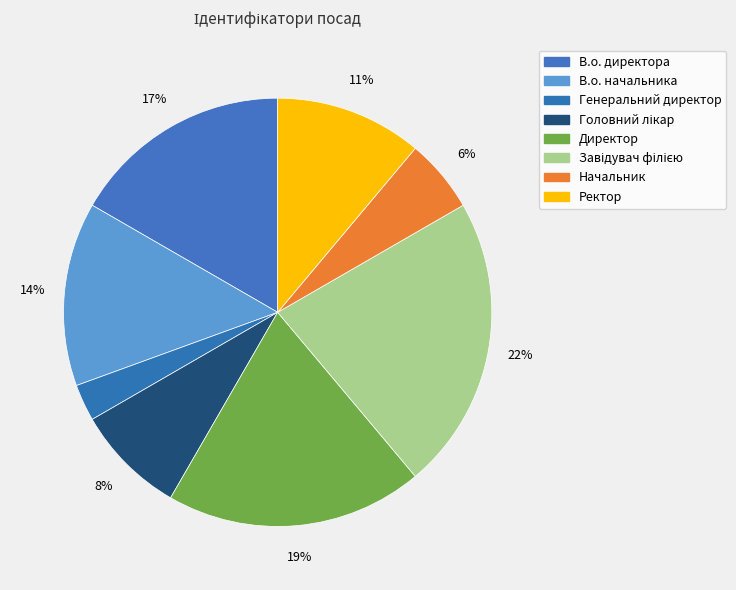

What percentage is the Головний лікар slice, to the nearest percent?

8%